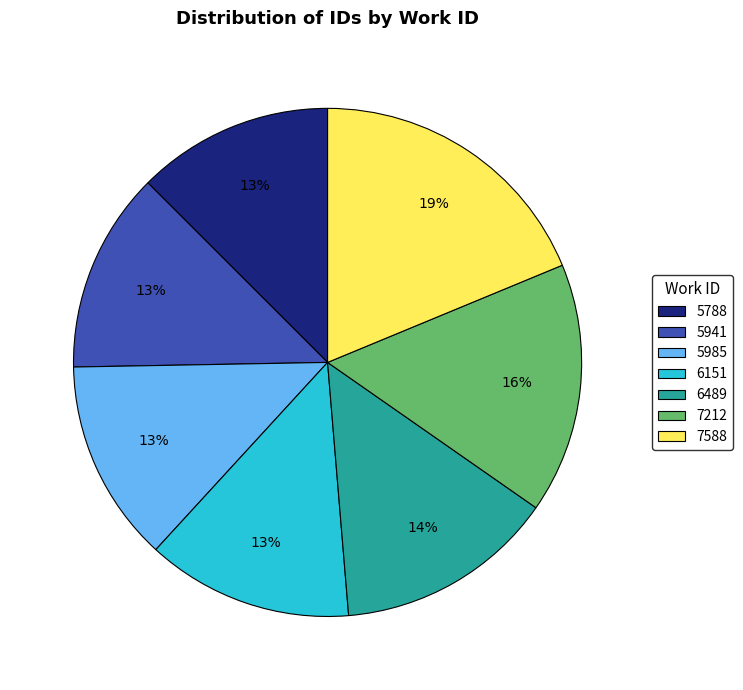

Between 7588 and 5788, which is larger?

7588